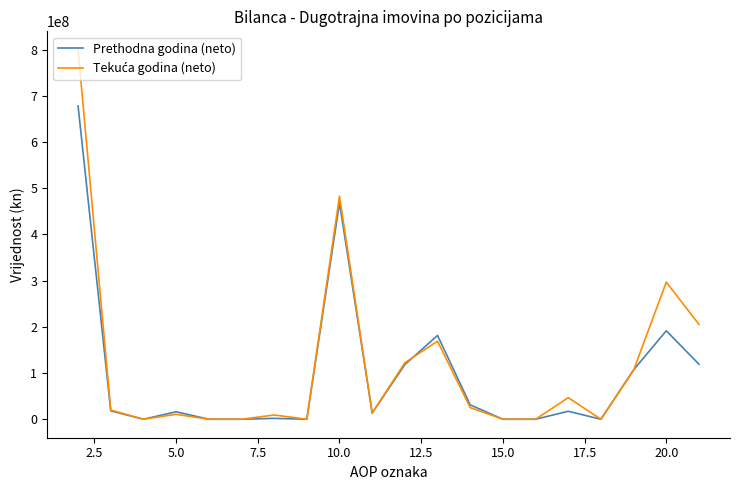

What is the greatest value displayed?

799555169.6